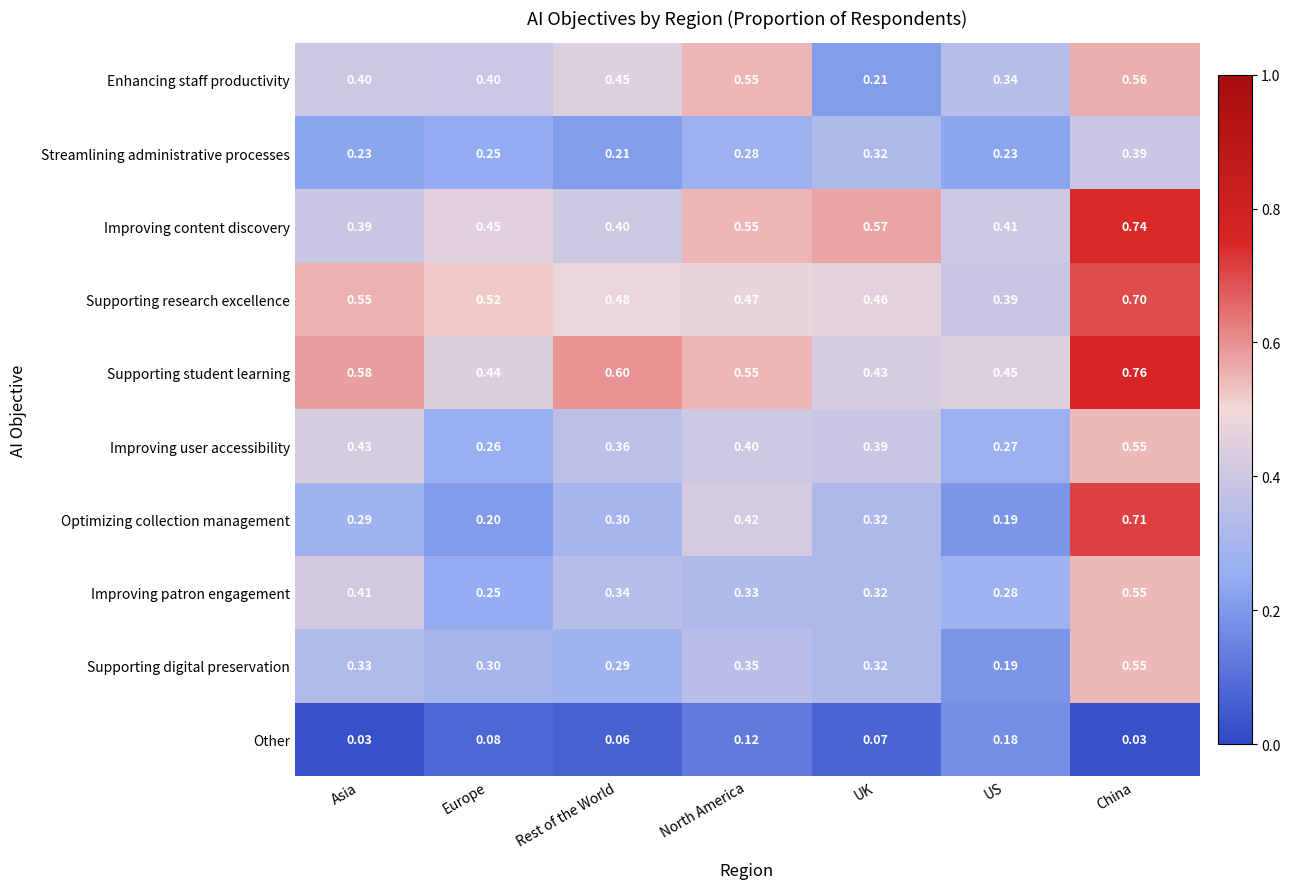

At which label does Improving patron engagement reach its peak?

China